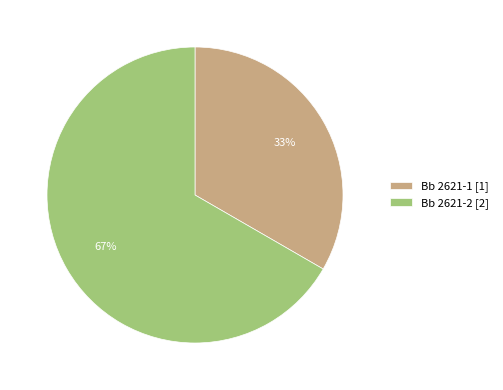

Rank the categories by value from lowest to highest.

Bb 2621-1, Bb 2621-2